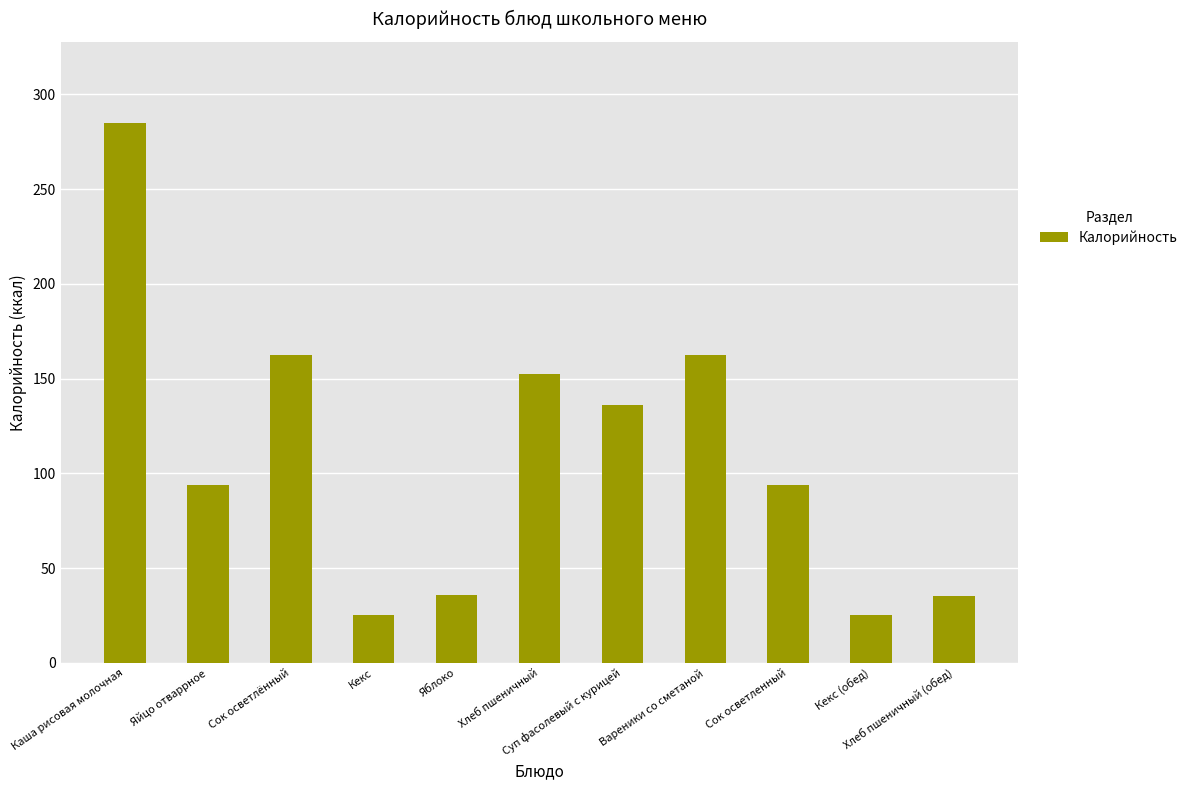

The chart shows a value of 35.3 at Хлеб пшеничный (обед). True or false?

True